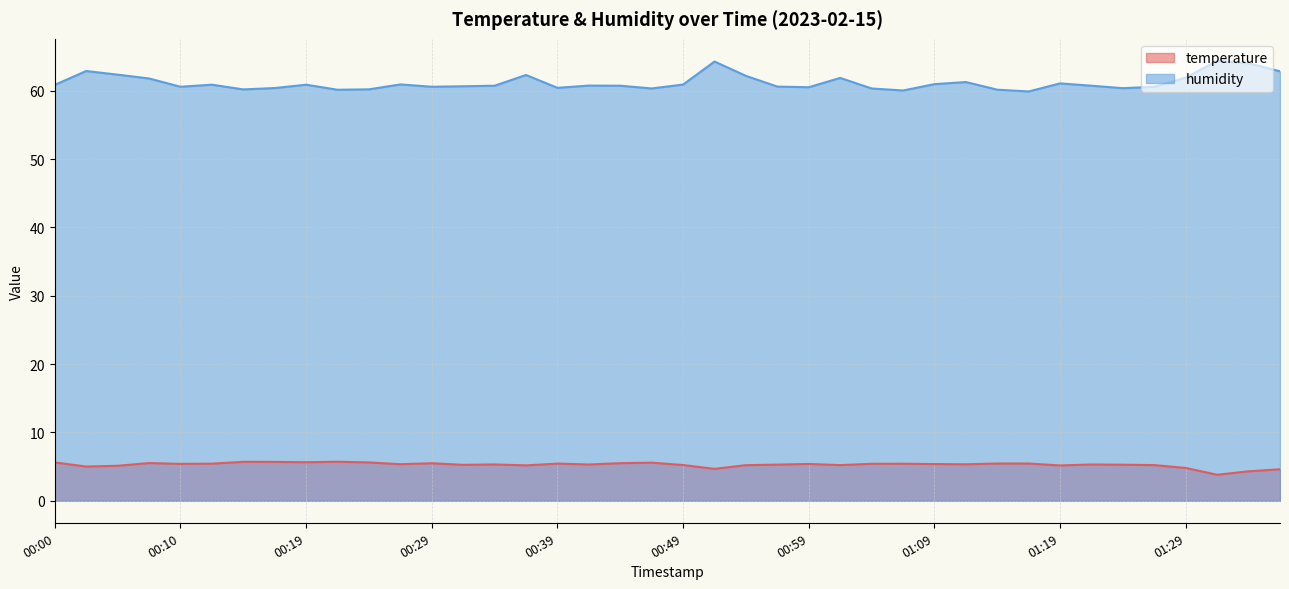

What is the sum of all temperature values?

210.8